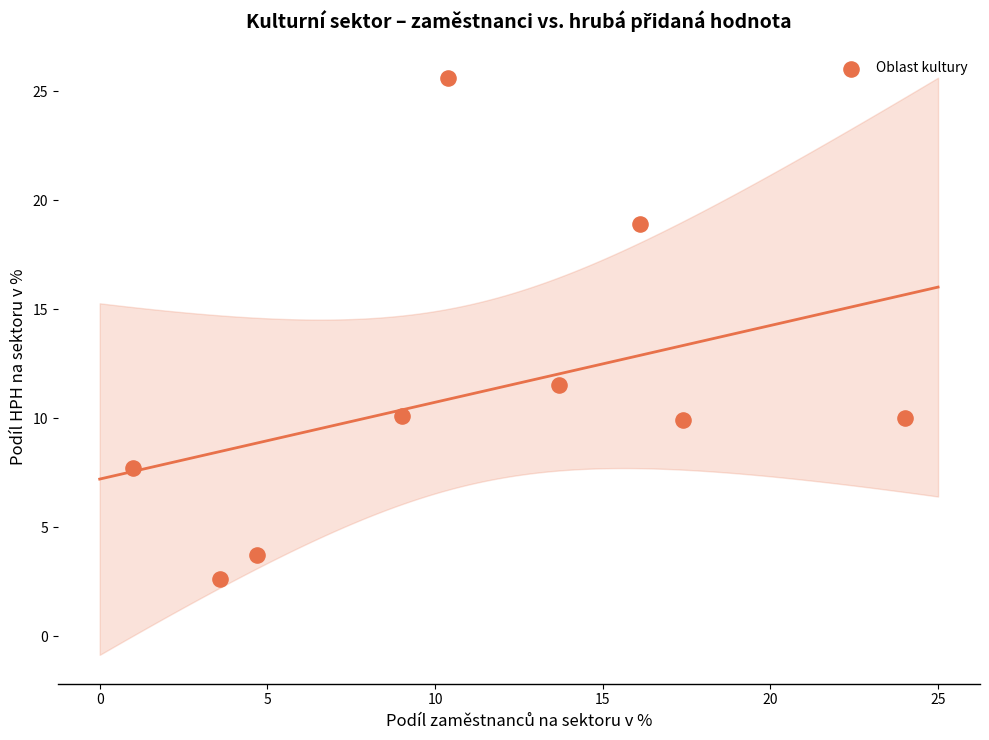

What is the average X value?

11.1